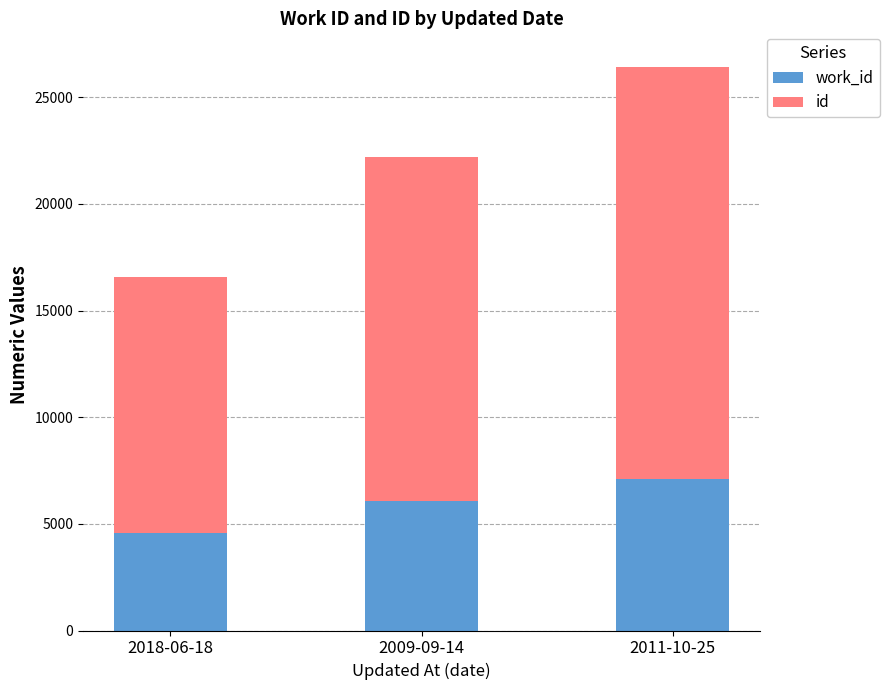

At which category is the sum across all series the highest?

2011-10-25